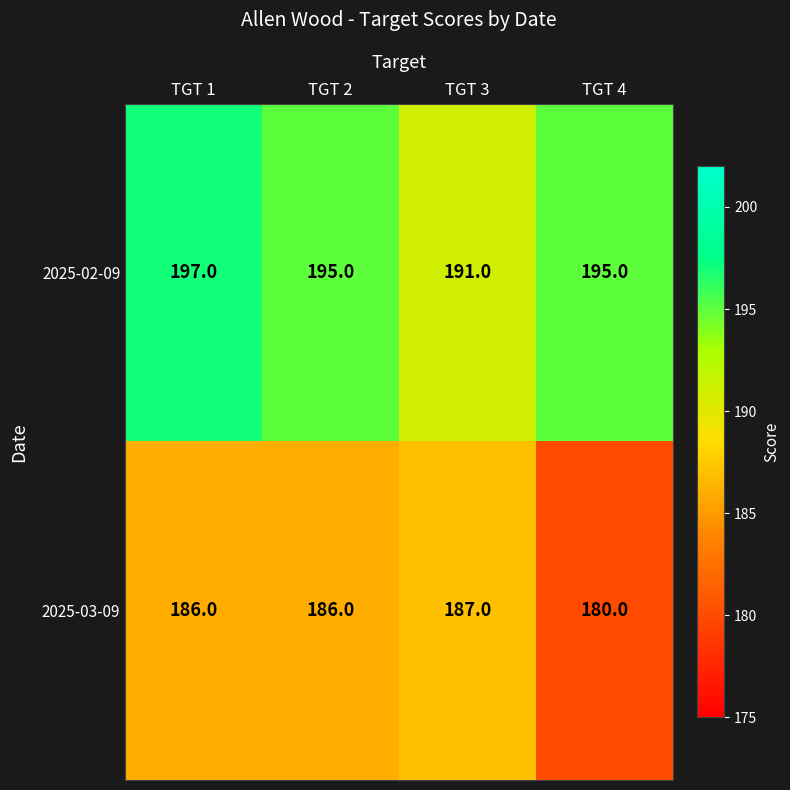

What is the difference between the maximum and minimum values in the 2025-02-09 series?

6